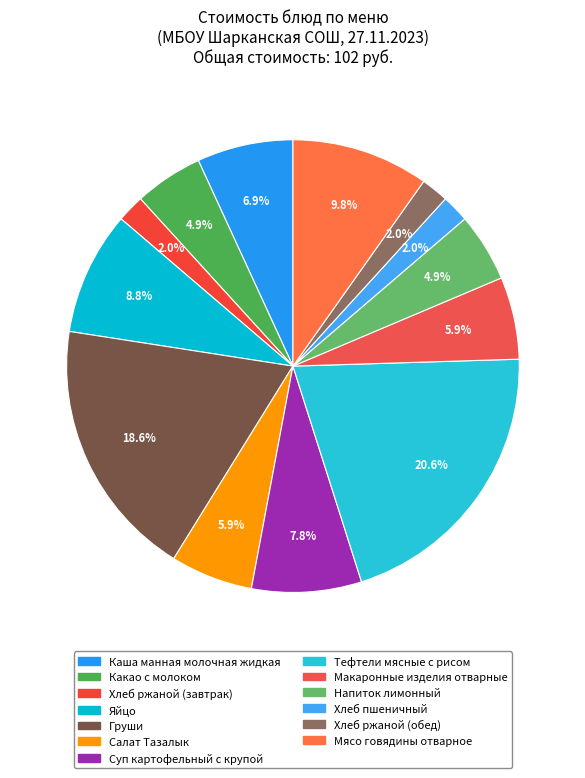

Approximately how many times larger is the value at Тефтели мясные с рисом compared to Яйцо?

2.3